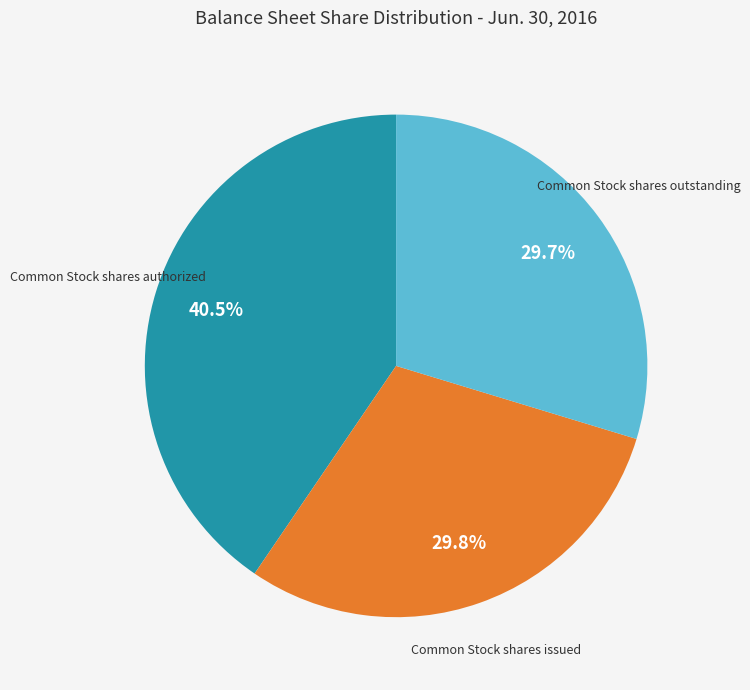

Does any single category account for the majority?

No